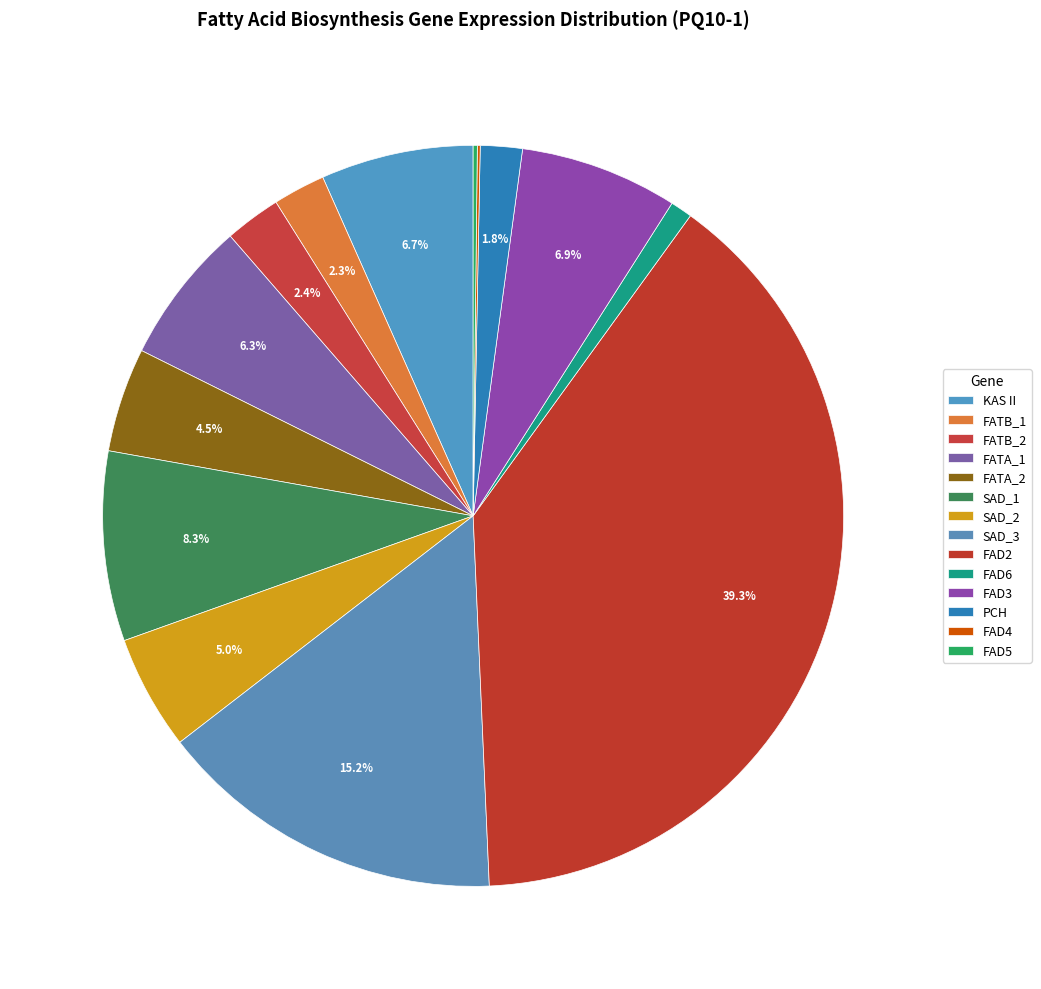

How many segments does this pie chart have?

14